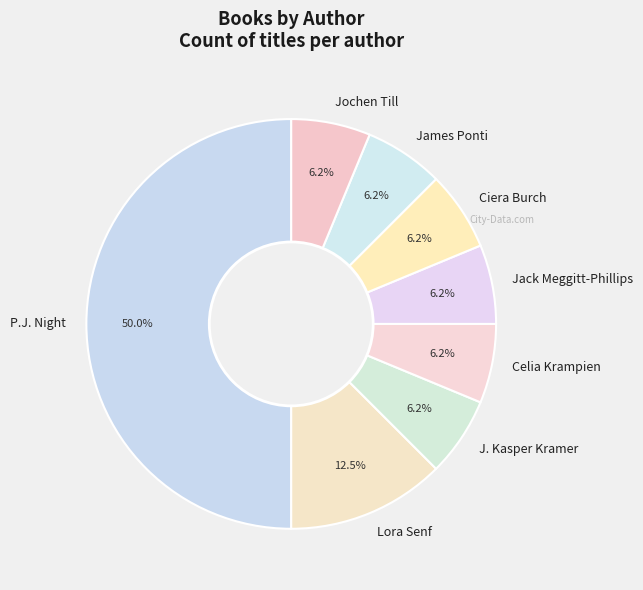

What is the ratio of the value at Celia Krampien to the value at P.J. Night?

0.1